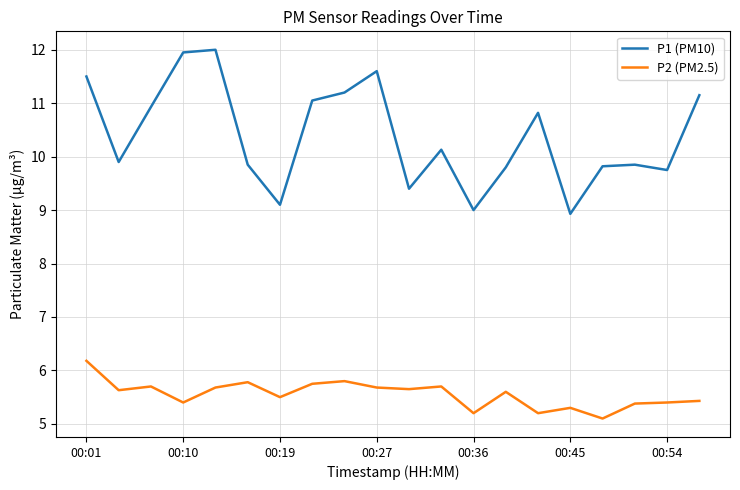

True or false: P2 (PM2.5) and P1 (PM10) intersect in this chart.

False